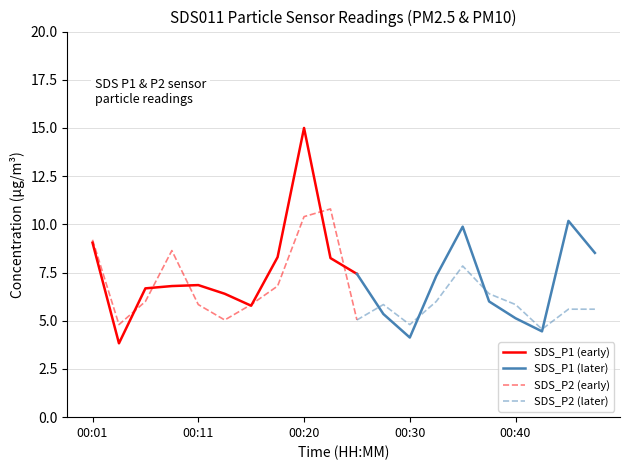

What is the minimum value for SDS_P1 (early)?

3.8